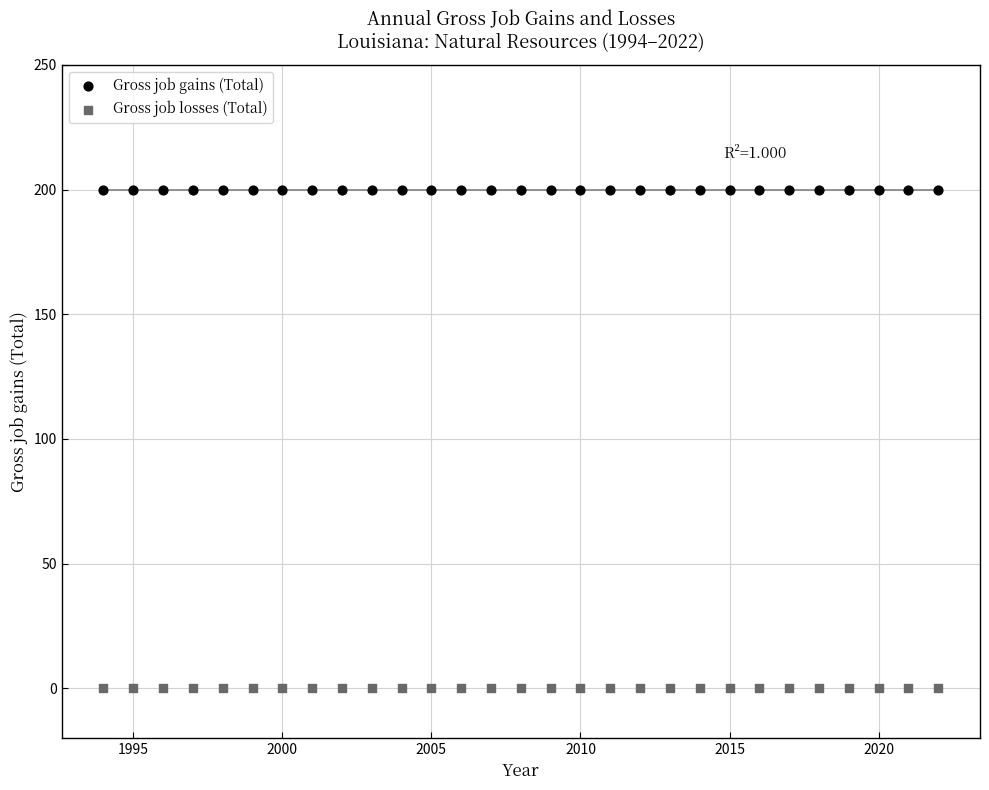

Which series reaches the maximum Y coordinate?

Gross job gains (Total)